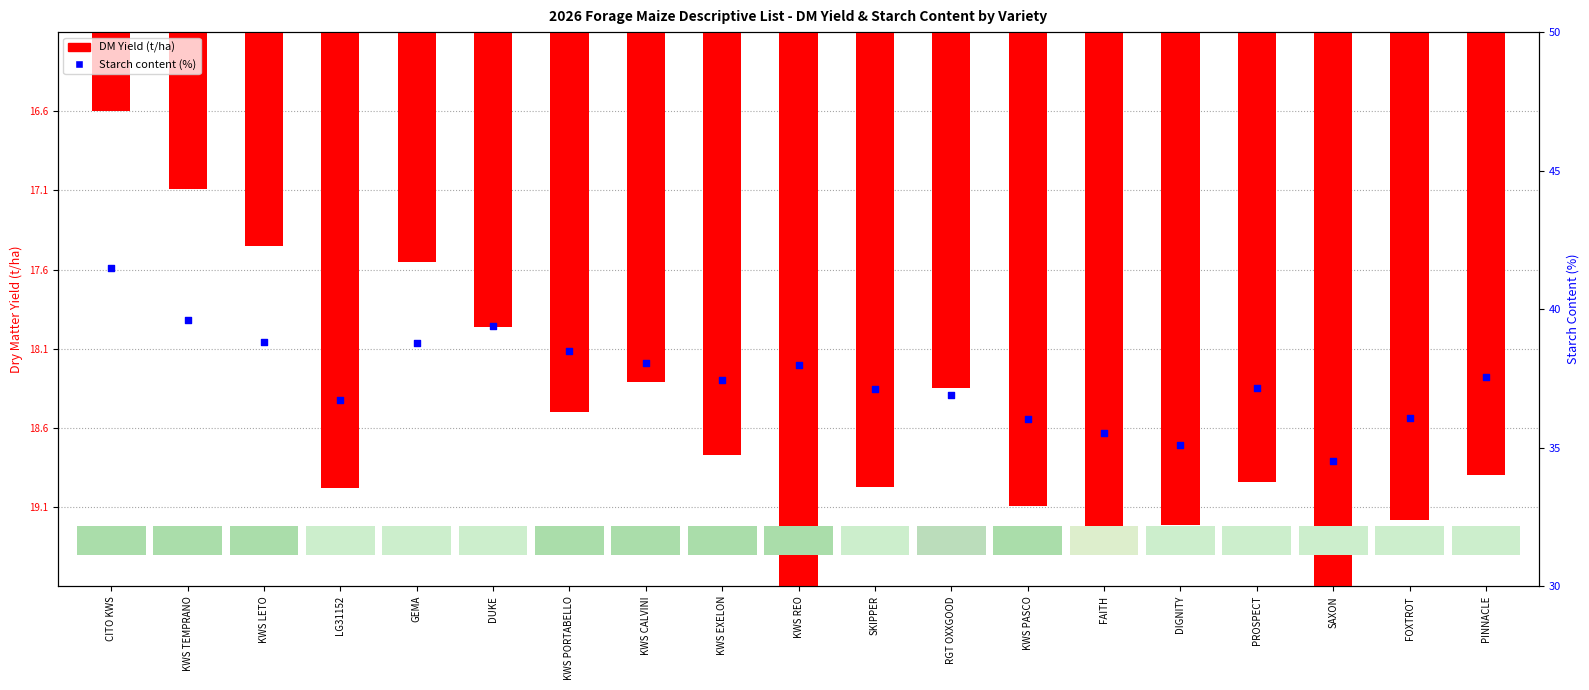

What is the total value across all series at FOXTROT?

33.0